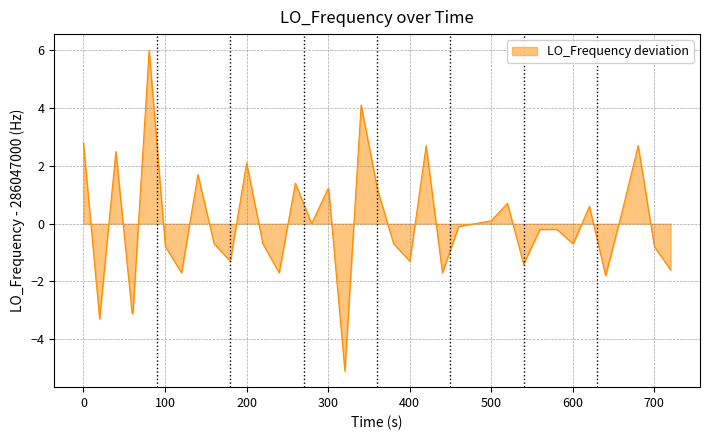

What is the greatest value displayed?

6.0